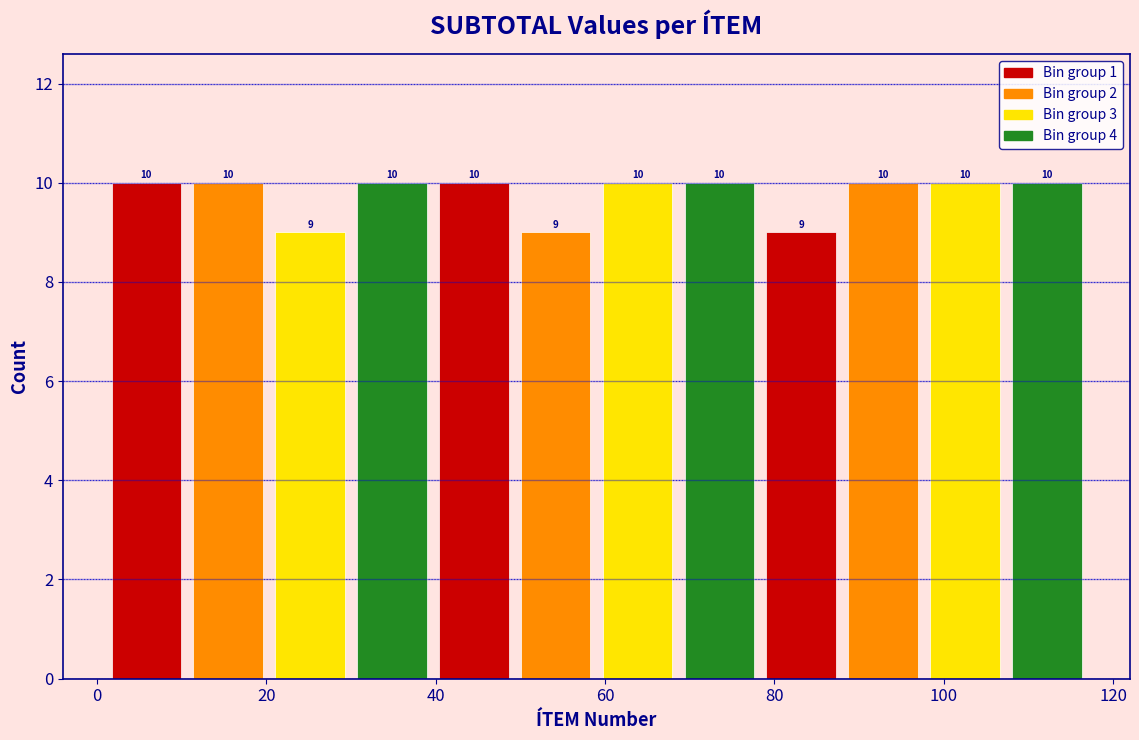

Reading left to right, list every bar in this chart as the range it spans on the x-axis followed by its height. The bar edges are not printed on the chart, so give them approximately, as read against the axis.

2 to 10: 10
10 to 20: 10
20 to 30: 9
30 to 40: 10
40 to 50: 10
50 to 60: 9
60 to 68: 10
68 to 78: 10
78 to 88: 9
88 to 98: 10
98 to 108: 10
108 to 118: 10